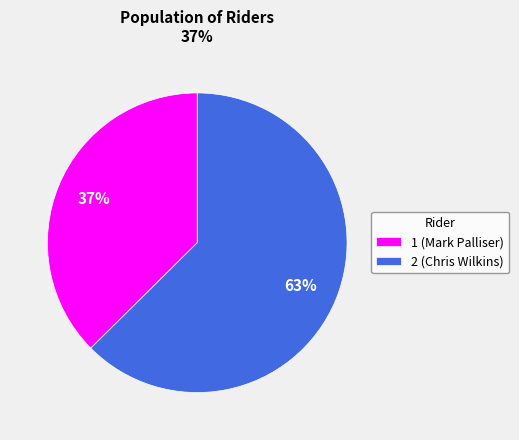

The 1 (Mark Palliser) slice represents 30% of the pie. True or false?

False